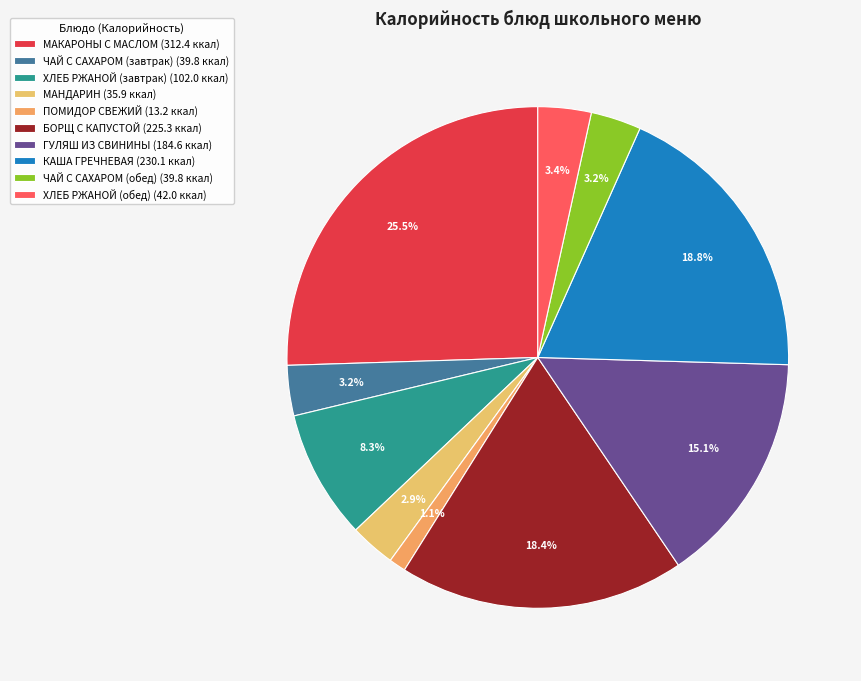

What percentage is the КАША ГРЕЧНЕВАЯ slice, to the nearest percent?

19%